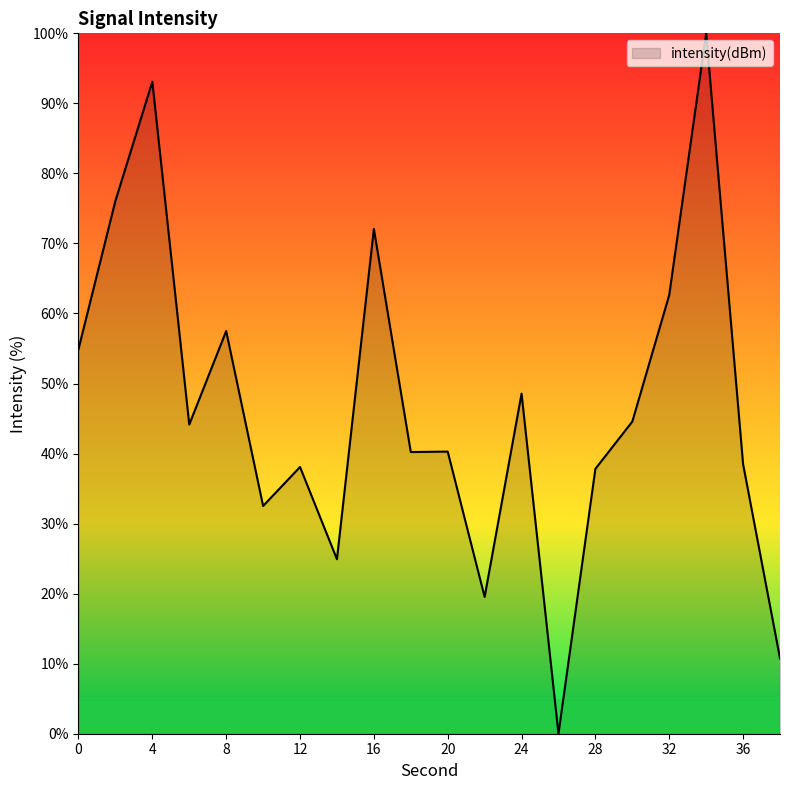

What is the maximum value shown in the chart?

100.0